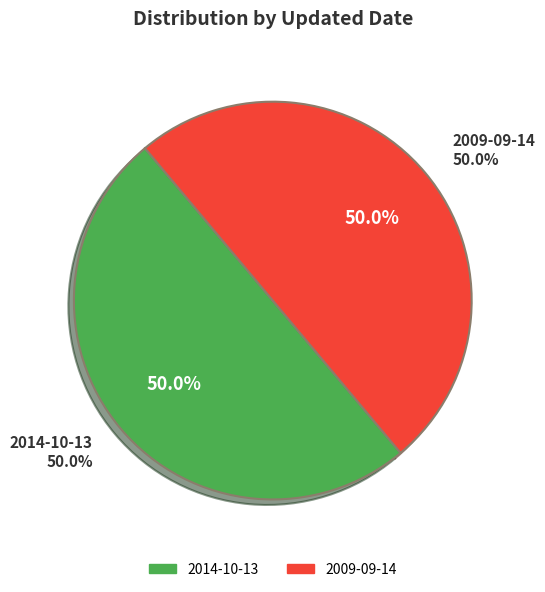

To the nearest percent, what percentage of the pie is 2014-10-13?

50%